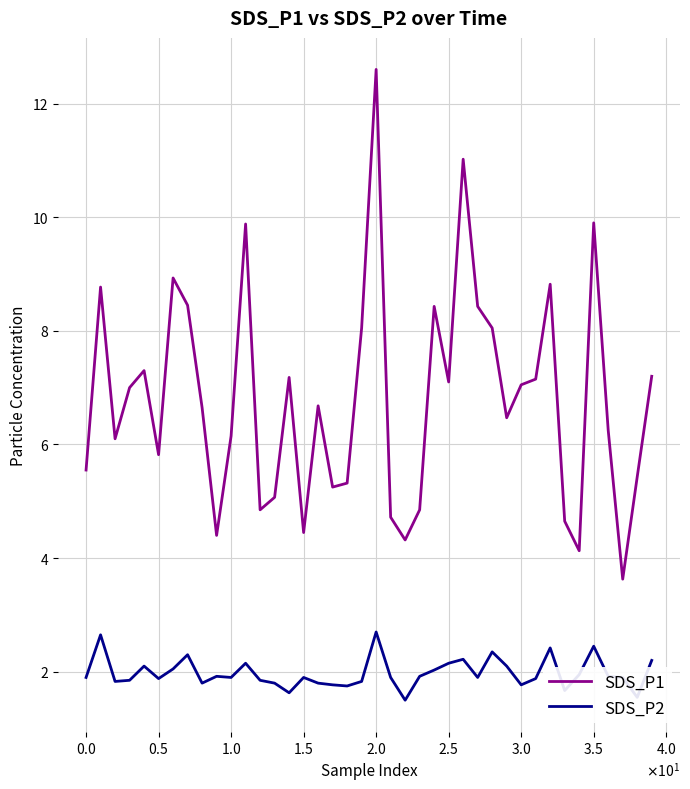

Which series has the largest range (max minus min)?

SDS_P1